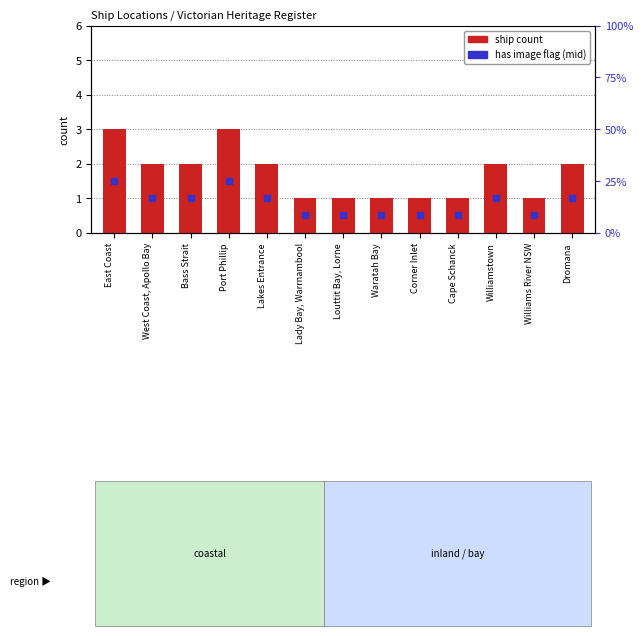

True or false: the data shows 2 at Lakes Entrance.

True